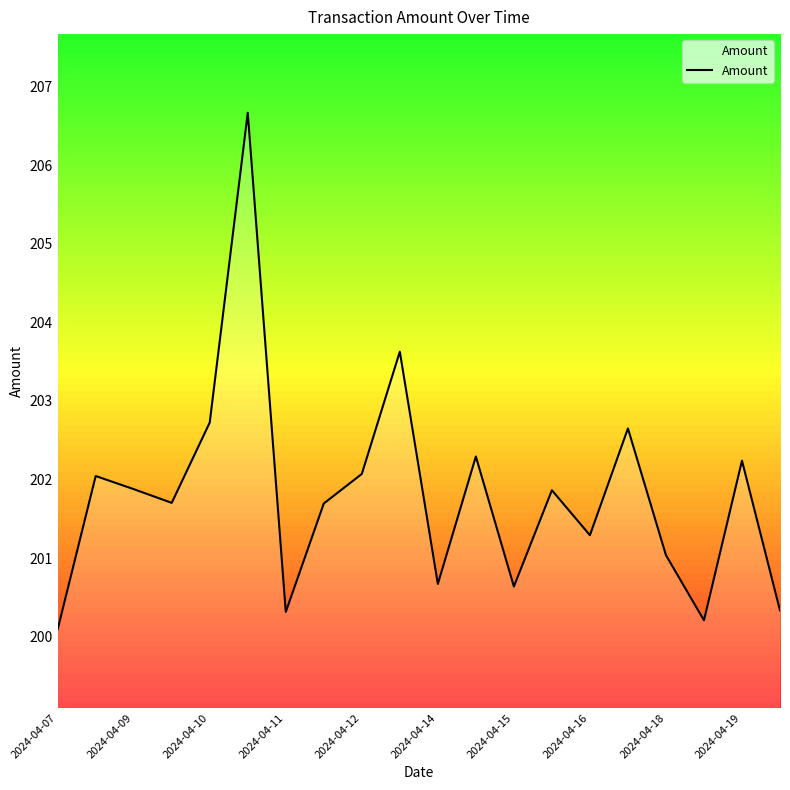

What is the maximum value shown in the chart?

206.7